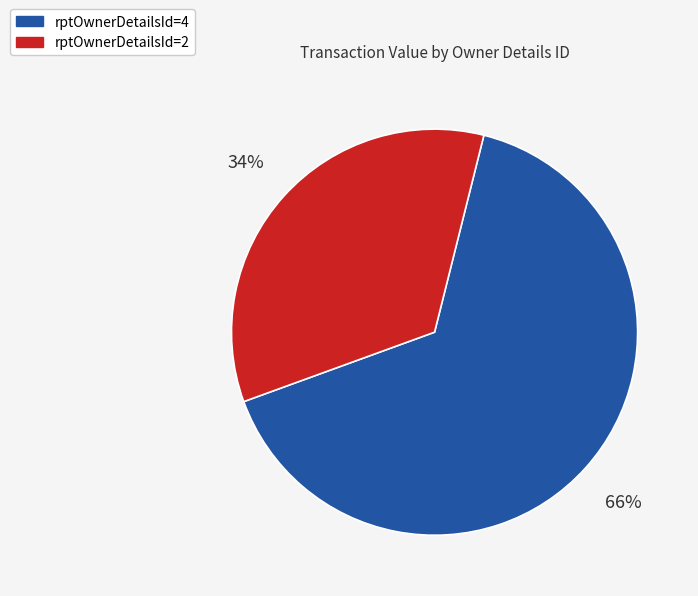

To the nearest percent, what is the average slice percentage?

50%